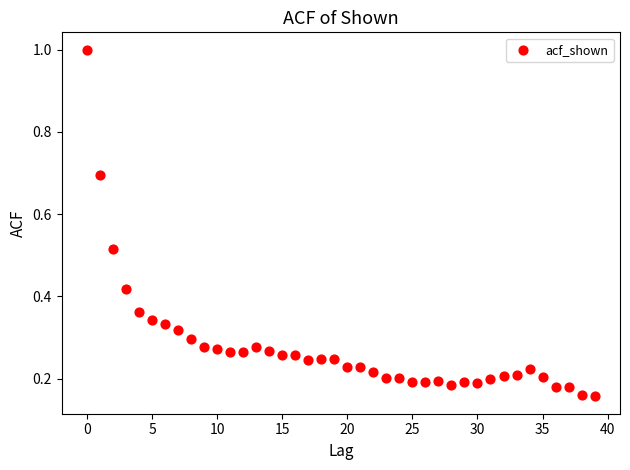

What is the range of Y values (max minus min)?

0.8